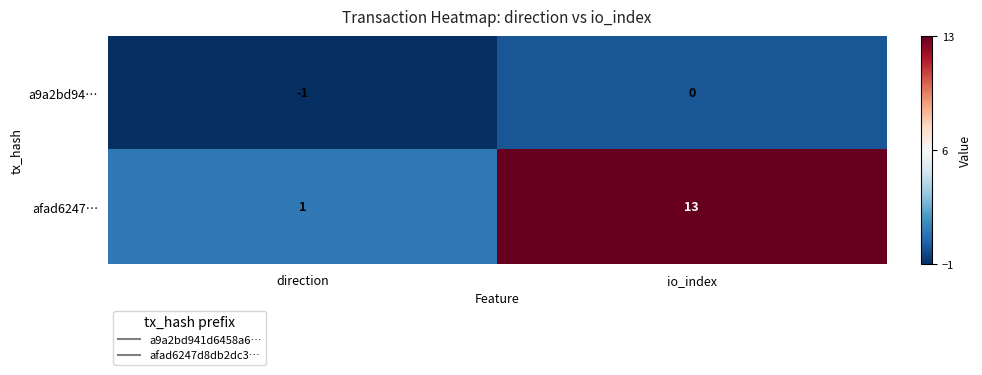

At which category is the sum across all series the highest?

io_index